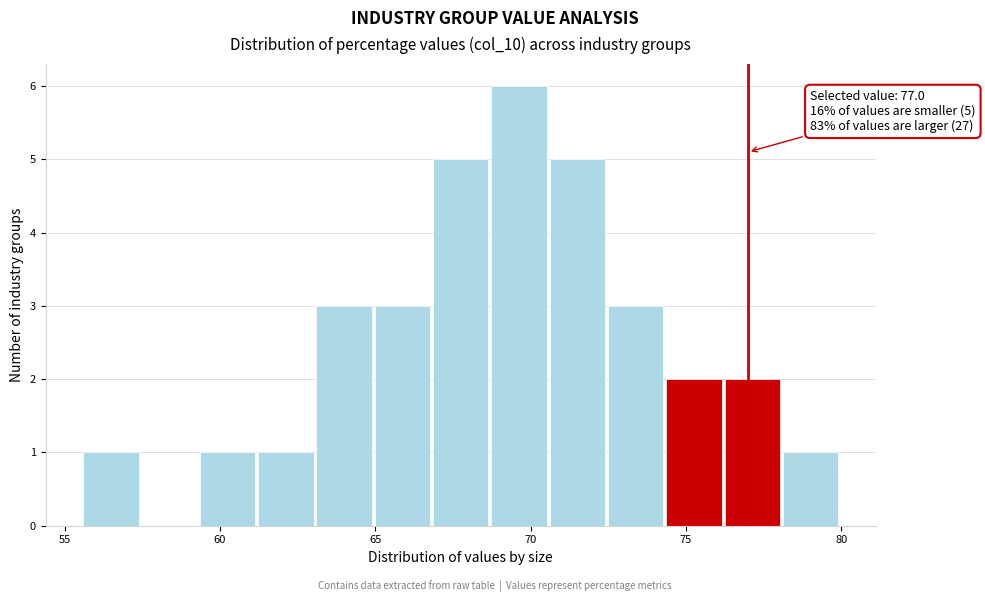

Read against the x-axis, roughly where is the centre of the tallest bar?

69.5